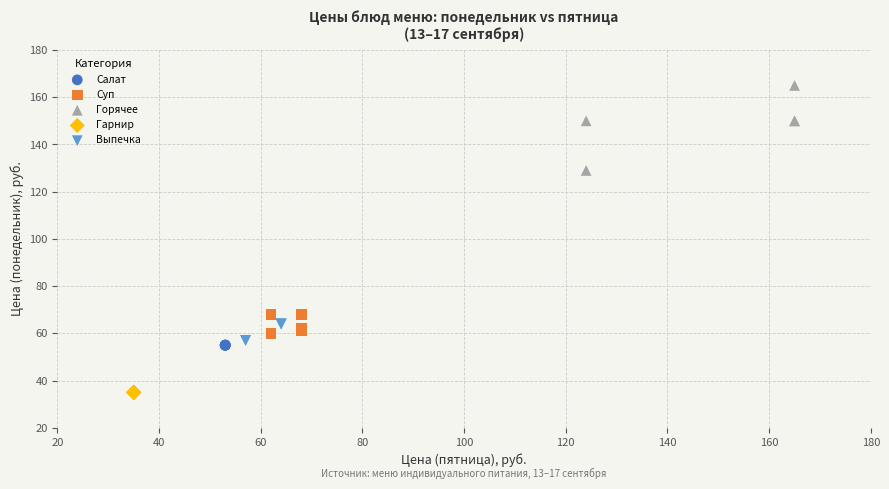

Which series contains the highest Y value?

Горячее